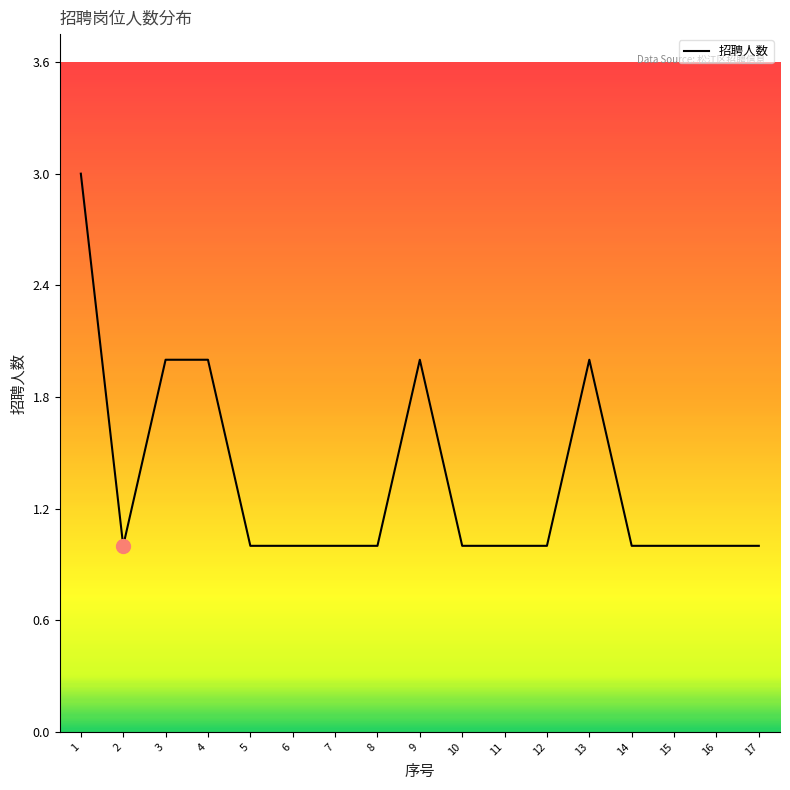

Reading right to left, list all the values displayed in this chart.

1	1	1	1	2	1	1	1	2	1	1	1	1	2	2	1	3